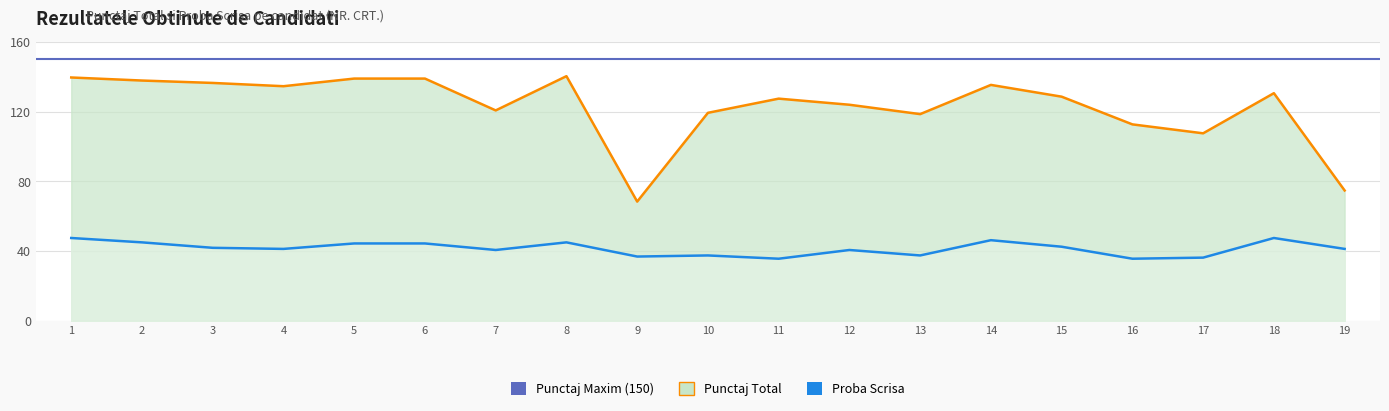

List the labels in order of Punctaj Total value, largest first.

8, 1, 5, 6, 2, 3, 14, 4, 18, 15, 11, 12, 7, 10, 13, 16, 17, 19, 9